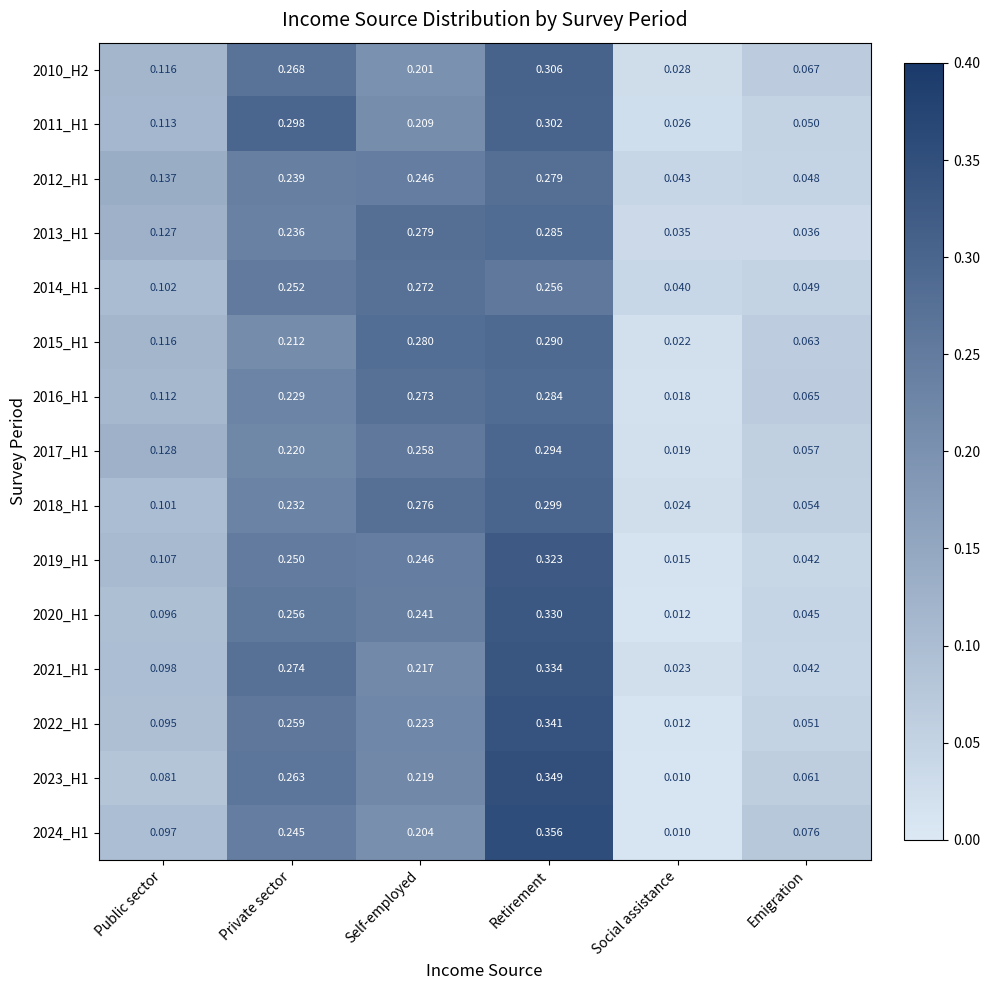

Where is 2015_H1 nearest to the value 0?

Social assistance